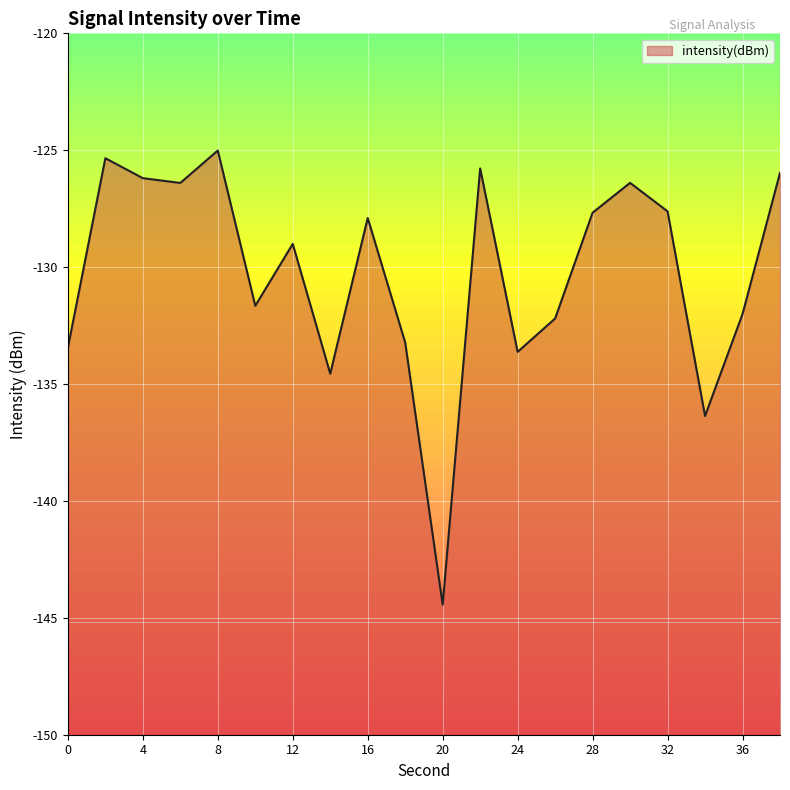

Where does the data first go above -127?

2